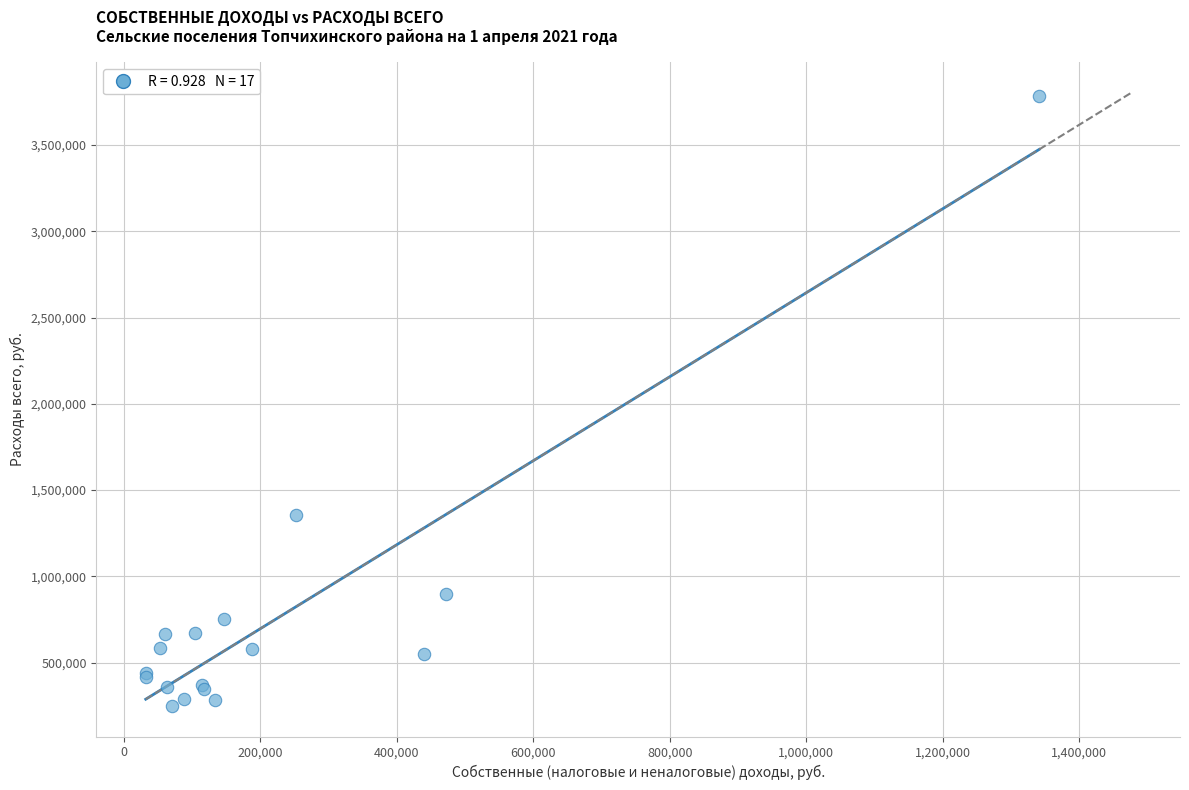

What Y value in the scatter plot is closest to 2017813?

1354090